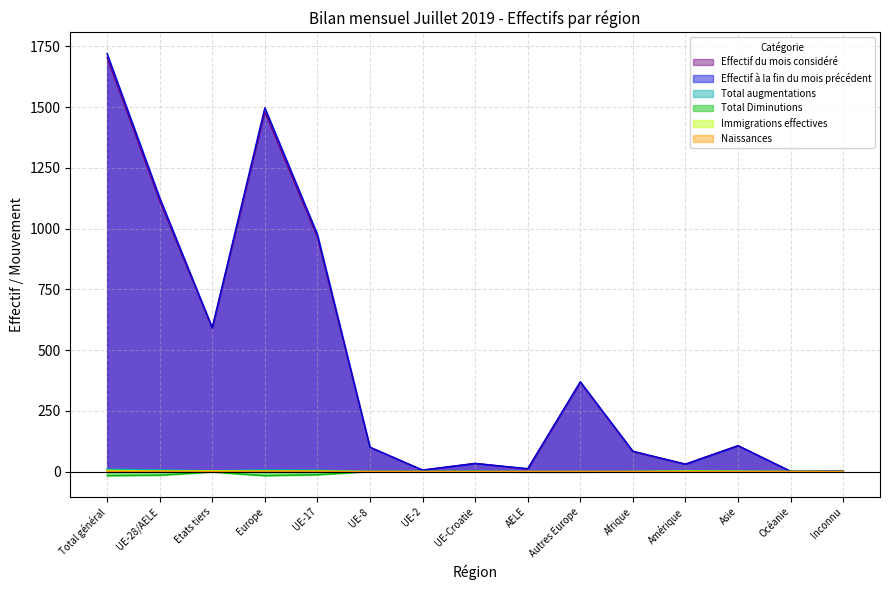

Where is Total augmentations nearest to the value 5?

UE-17